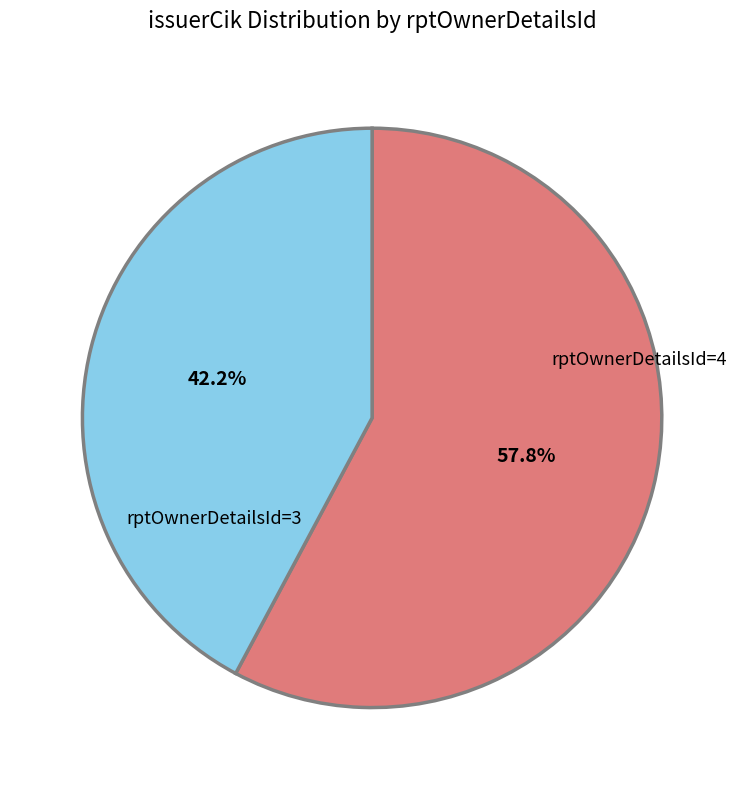

Is there any slice that represents more than half of the pie?

Yes